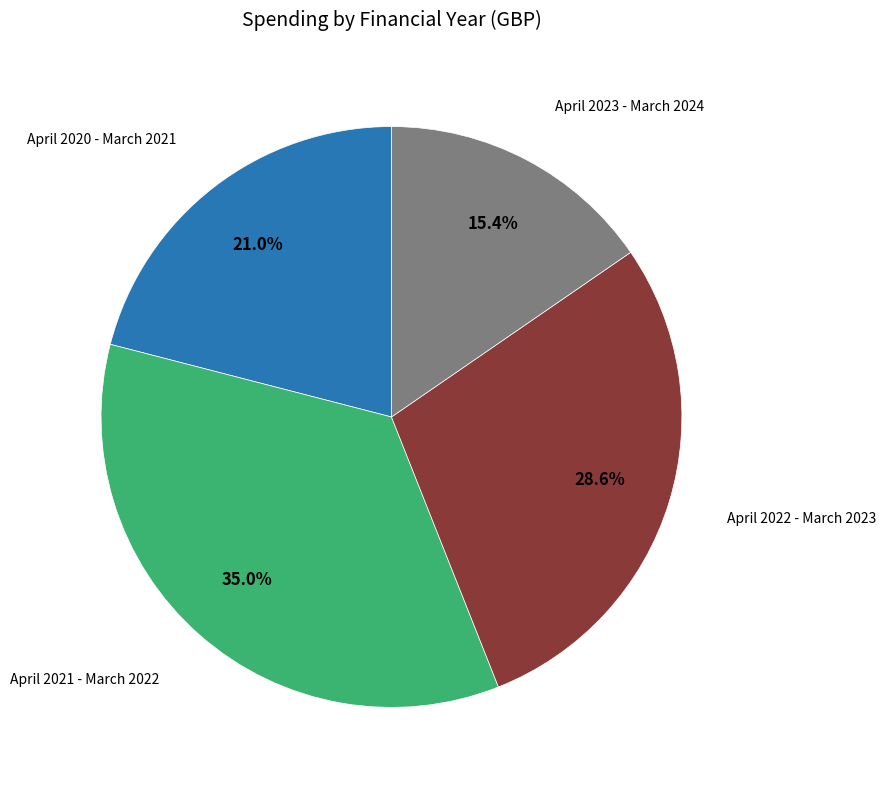

How many segments does this pie chart have?

4